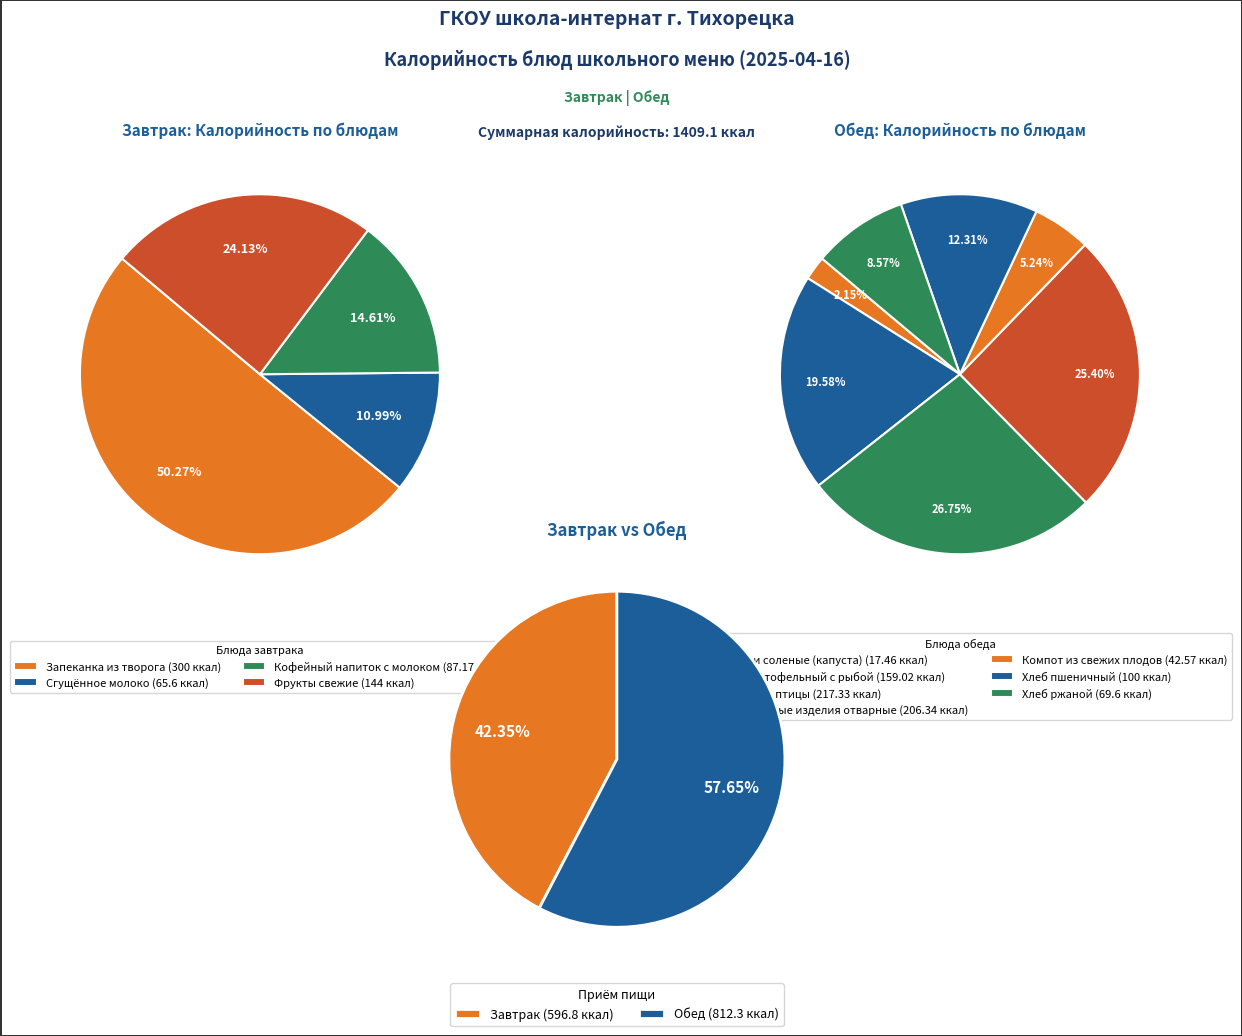

Rank the categories by value from highest to lowest.

Запеканка из творога, Суфле из птицы, Макаронные изделия отварные, Суп картофельный с рыбой, Фрукты свежие, Хлеб пшеничный, Кофейный напиток с молоком, Хлеб ржаной, Сгущённое молоко, Компот из свежих плодов, Овощи соленые (капуста)